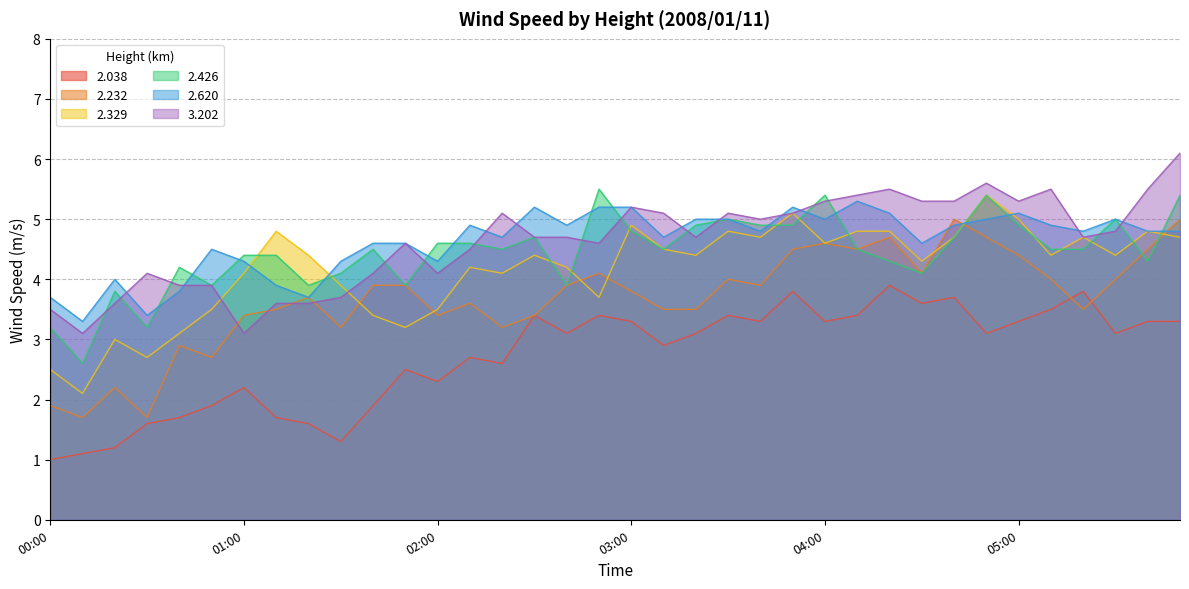

Which series changed the most between 00:20 and 02:00?

2.232